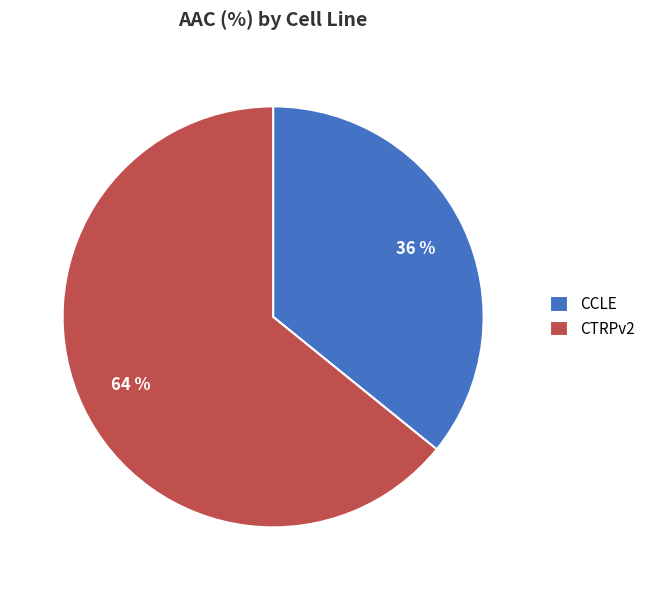

Does CTRPv2 account for over 50% of the chart?

Yes